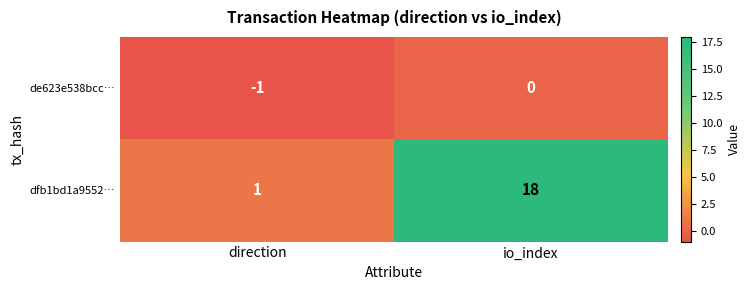

List the series in order of their overall mean, lowest first.

de623e538bcc…, dfb1bd1a9552…